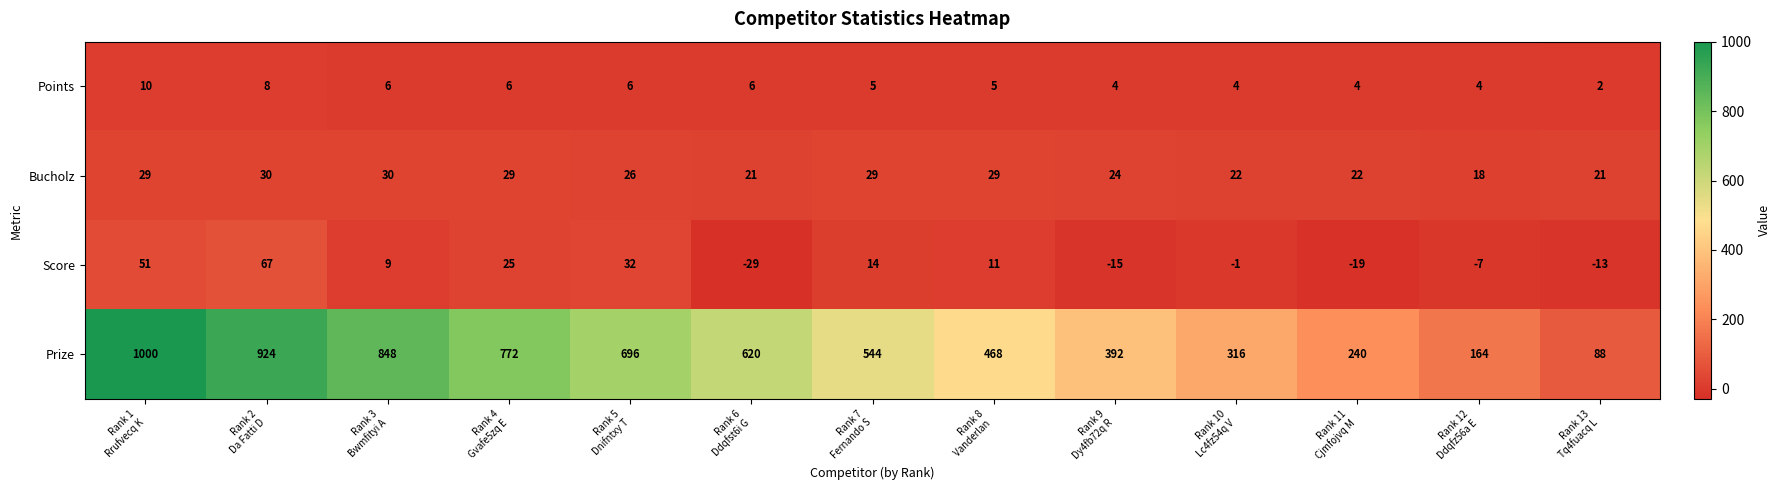

What is the smallest value displayed?

-29